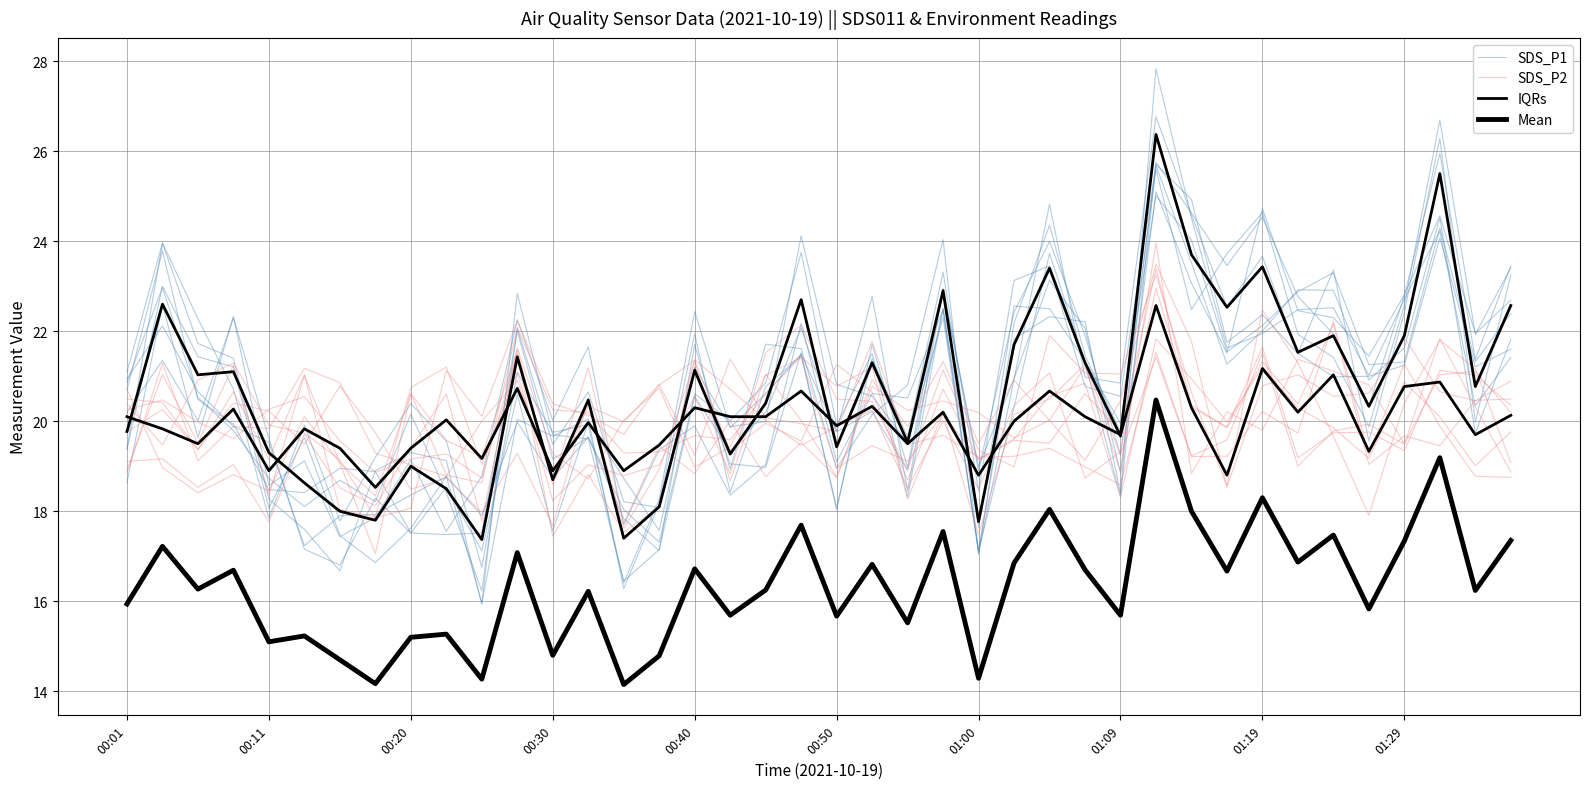

How many interior local peaks does the Mean series have?

15